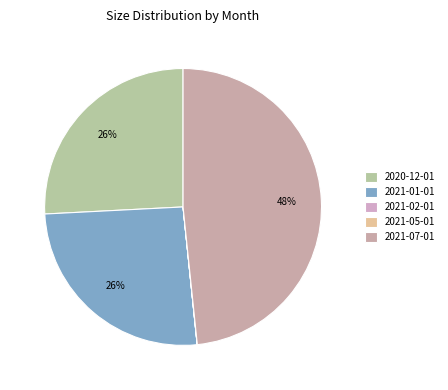

Is there a majority slice in this chart?

No